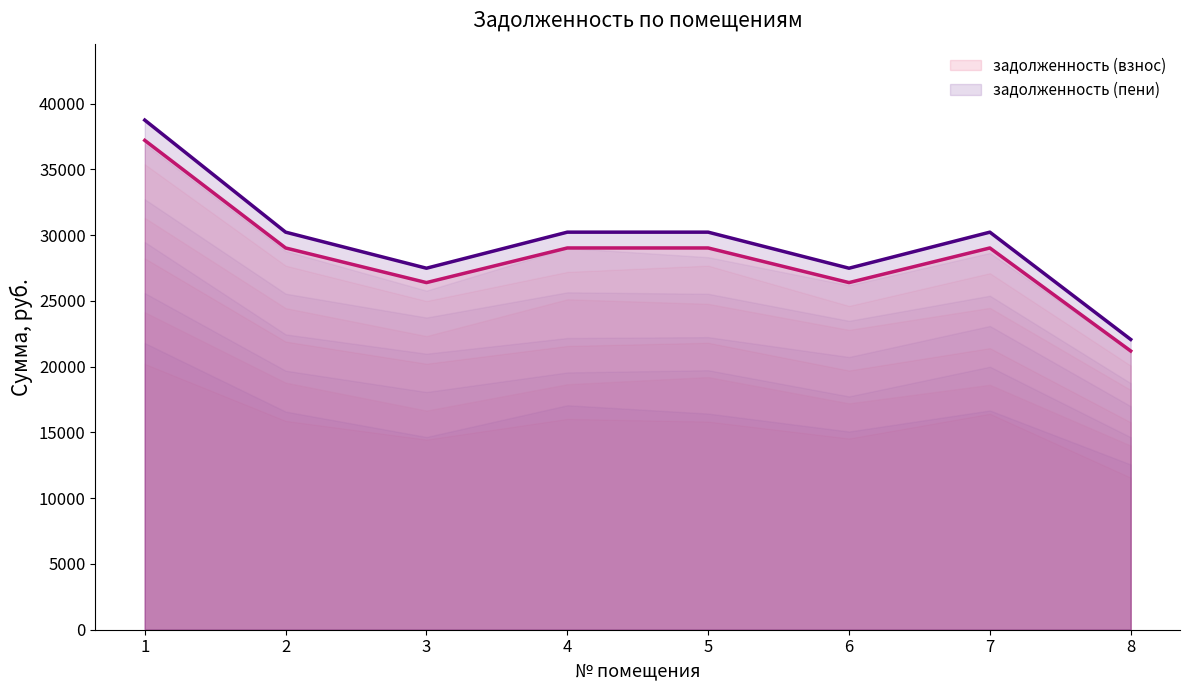

Does the chart display data point markers on the line(s)?

No